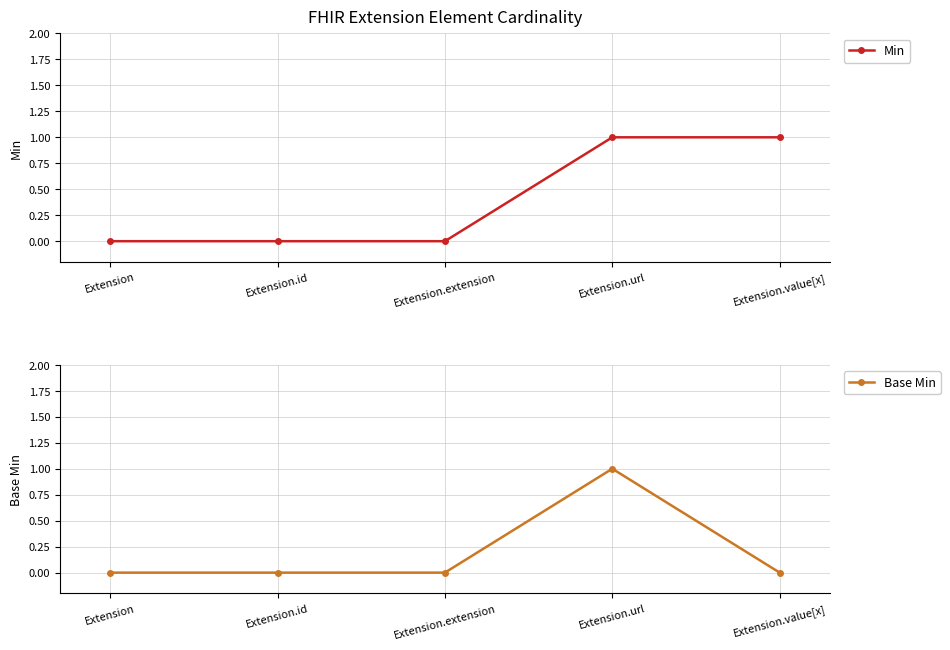

What are all the series names shown in the legend?

Min, Base Min